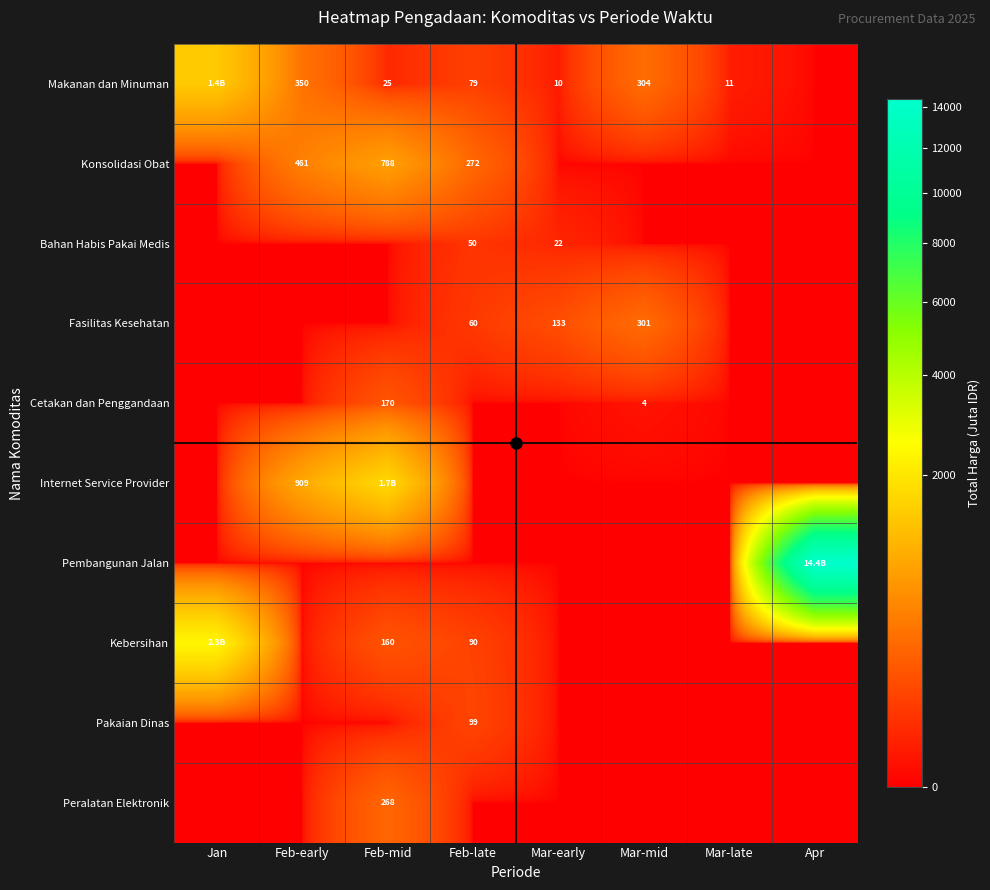

Rank the series at Feb-late from lowest to highest value.

Cetakan dan Penggandaan, Internet Service Provider, Pembangunan Jalan, Peralatan Elektronik, Bahan Habis Pakai Medis, Fasilitas Kesehatan, Makanan dan Minuman, Kebersihan, Pakaian Dinas, Konsolidasi Obat